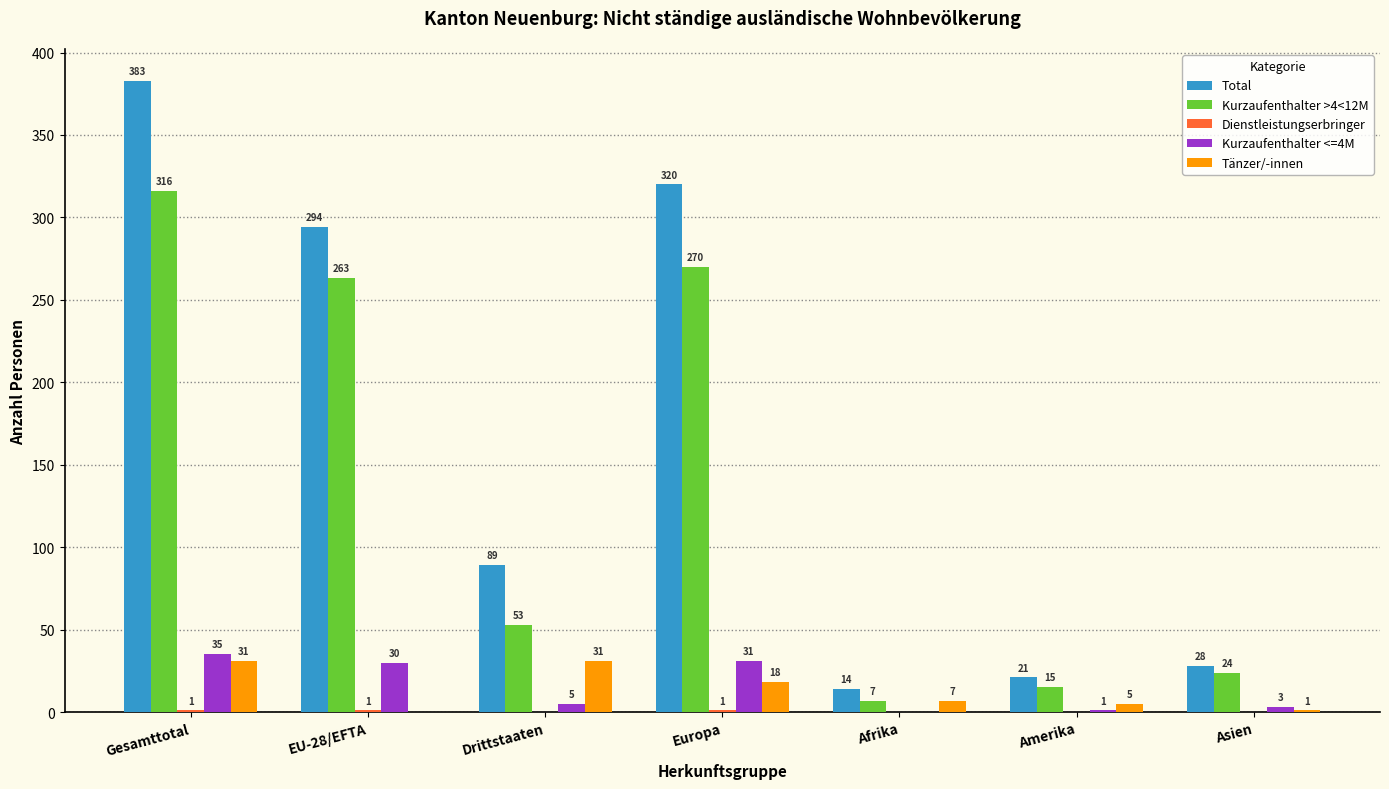

Does the chart contain stacked bars?

No